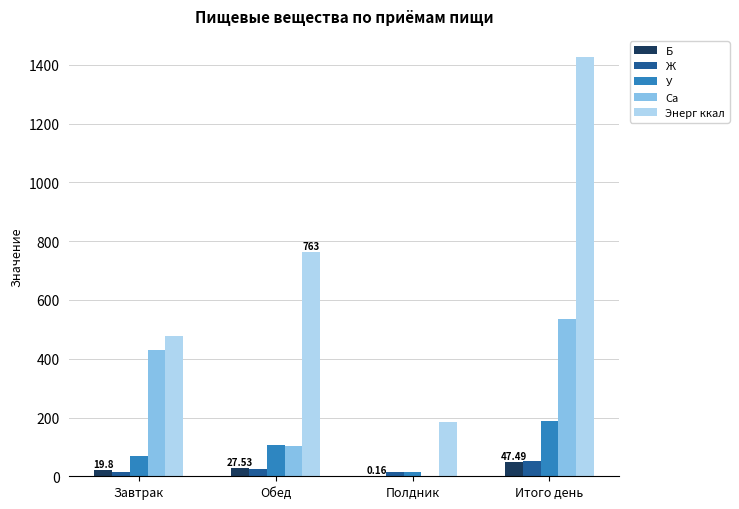

What is the difference between the У values at Обед and Завтрак?

35.6